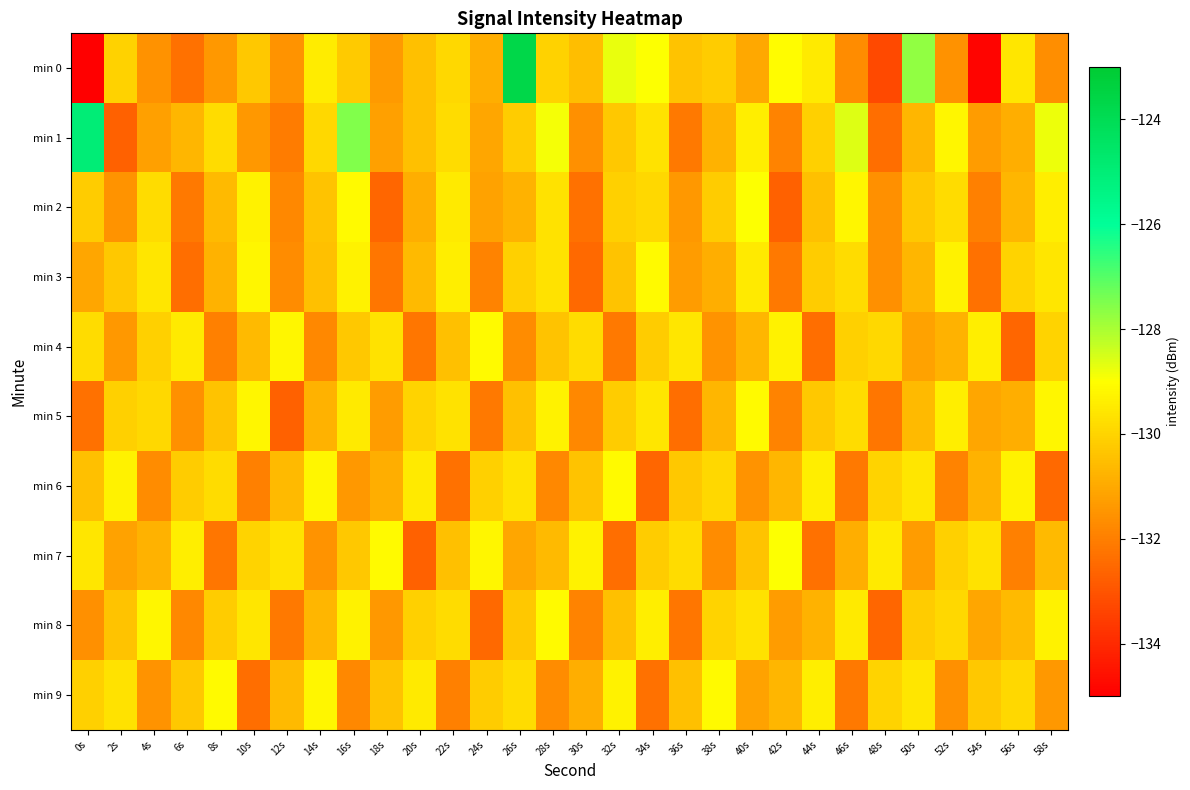

Reading left to right, extract all data points from this chart.

min 0: 0s=-221.0	2s=-130.1	4s=-131.6	6s=-132.3	8s=-131.4	10s=-130.3	12s=-131.5	14s=-129.4	16s=-130.2	18s=-131.3	20s=-130.5	22s=-129.9	24s=-130.9	26s=-123.7	28s=-130.0	30s=-130.5	32s=-128.7	34s=-129.0	36s=-130.4	38s=-130.2	40s=-131.0	42s=-129.1	44s=-129.5	46s=-131.7	48s=-133.2	50s=-127.7	52s=-131.6	54s=-134.9	56s=-129.6	58s=-131.7
min 1: 0s=-125.0	2s=-132.7	4s=-131.2	6s=-130.7	8s=-129.8	10s=-131.4	12s=-132.1	14s=-129.9	16s=-127.5	18s=-131.2	20s=-130.5	22s=-129.8	24s=-131.1	26s=-130.2	28s=-128.9	30s=-131.6	32s=-130.3	34s=-129.7	36s=-132.1	38s=-130.8	40s=-129.4	42s=-131.9	44s=-130.1	46s=-128.6	48s=-132.4	50s=-130.7	52s=-129.2	54s=-131.3	56s=-130.9	58s=-128.8
min 2: 0s=-130.2	2s=-131.5	4s=-129.8	6s=-132.1	8s=-130.6	10s=-129.3	12s=-131.8	14s=-130.4	16s=-129.1	18s=-132.6	20s=-130.9	22s=-129.5	24s=-131.2	26s=-130.8	28s=-129.7	30s=-132.3	32s=-130.1	34s=-129.9	36s=-131.4	38s=-130.2	40s=-129.0	42s=-132.7	44s=-130.5	46s=-129.2	48s=-131.6	50s=-130.3	52s=-129.8	54s=-132.0	56s=-130.7	58s=-129.4
min 3: 0s=-131.1	2s=-130.3	4s=-129.6	6s=-132.4	8s=-130.8	10s=-129.2	12s=-131.7	14s=-130.5	16s=-129.3	18s=-132.2	20s=-130.6	22s=-129.4	24s=-131.9	26s=-130.1	28s=-129.7	30s=-132.5	32s=-130.4	34s=-129.1	36s=-131.3	38s=-130.9	40s=-129.5	42s=-132.1	44s=-130.2	46s=-129.8	48s=-131.6	50s=-130.7	52s=-129.3	54s=-132.3	56s=-130.0	58s=-129.6
min 4: 0s=-129.8	2s=-131.4	4s=-130.1	6s=-129.5	8s=-132.0	10s=-130.6	12s=-129.2	14s=-131.8	16s=-130.3	18s=-129.7	20s=-132.2	22s=-130.5	24s=-129.1	26s=-131.7	28s=-130.4	30s=-129.8	32s=-132.1	34s=-130.2	36s=-129.6	38s=-131.5	40s=-130.7	42s=-129.3	44s=-132.4	46s=-130.1	48s=-129.9	50s=-131.2	52s=-130.8	54s=-129.4	56s=-132.6	58s=-130.0
min 5: 0s=-132.3	2s=-130.1	4s=-129.9	6s=-131.6	8s=-130.4	10s=-129.2	12s=-132.7	14s=-130.8	16s=-129.5	18s=-131.3	20s=-130.0	22s=-129.7	24s=-132.1	26s=-130.5	28s=-129.3	30s=-131.8	32s=-130.2	34s=-129.6	36s=-132.4	38s=-130.7	40s=-129.1	42s=-131.9	44s=-130.3	46s=-129.8	48s=-132.2	50s=-130.6	52s=-129.4	54s=-131.1	56s=-130.9	58s=-129.2
min 6: 0s=-130.5	2s=-129.3	4s=-131.7	6s=-130.2	8s=-129.8	10s=-132.0	12s=-130.6	14s=-129.2	16s=-131.4	18s=-130.9	20s=-129.5	22s=-132.3	24s=-130.1	26s=-129.7	28s=-131.8	30s=-130.4	32s=-129.1	34s=-132.6	36s=-130.3	38s=-129.9	40s=-131.5	42s=-130.7	44s=-129.4	46s=-132.1	48s=-130.0	50s=-129.6	52s=-131.9	54s=-130.8	56s=-129.3	58s=-132.5
min 7: 0s=-129.6	2s=-131.2	4s=-130.8	6s=-129.4	8s=-132.2	10s=-130.0	12s=-129.7	14s=-131.5	16s=-130.3	18s=-129.1	20s=-132.7	22s=-130.5	24s=-129.2	26s=-131.1	28s=-130.6	30s=-129.3	32s=-132.4	34s=-130.2	36s=-129.8	38s=-131.7	40s=-130.4	42s=-129.0	44s=-132.3	46s=-130.9	48s=-129.5	50s=-131.3	52s=-130.1	54s=-129.7	56s=-132.0	58s=-130.6
min 8: 0s=-131.6	2s=-130.4	4s=-129.2	6s=-131.8	8s=-130.2	10s=-129.6	12s=-132.1	14s=-130.7	16s=-129.3	18s=-131.4	20s=-130.1	22s=-129.8	24s=-132.5	26s=-130.3	28s=-129.1	30s=-131.9	32s=-130.5	34s=-129.4	36s=-132.2	38s=-130.0	40s=-129.7	42s=-131.3	44s=-130.8	46s=-129.5	48s=-132.6	50s=-130.2	52s=-129.9	54s=-131.1	56s=-130.6	58s=-129.3
min 9: 0s=-130.1	2s=-129.7	4s=-131.5	6s=-130.3	8s=-129.1	10s=-132.4	12s=-130.6	14s=-129.2	16s=-131.8	18s=-130.4	20s=-129.5	22s=-132.0	24s=-130.2	26s=-129.8	28s=-131.7	30s=-130.9	32s=-129.3	34s=-132.3	36s=-130.5	38s=-129.1	40s=-131.2	42s=-130.7	44s=-129.4	46s=-132.1	48s=-130.0	50s=-129.6	52s=-131.6	54s=-130.3	56s=-129.9	58s=-131.4